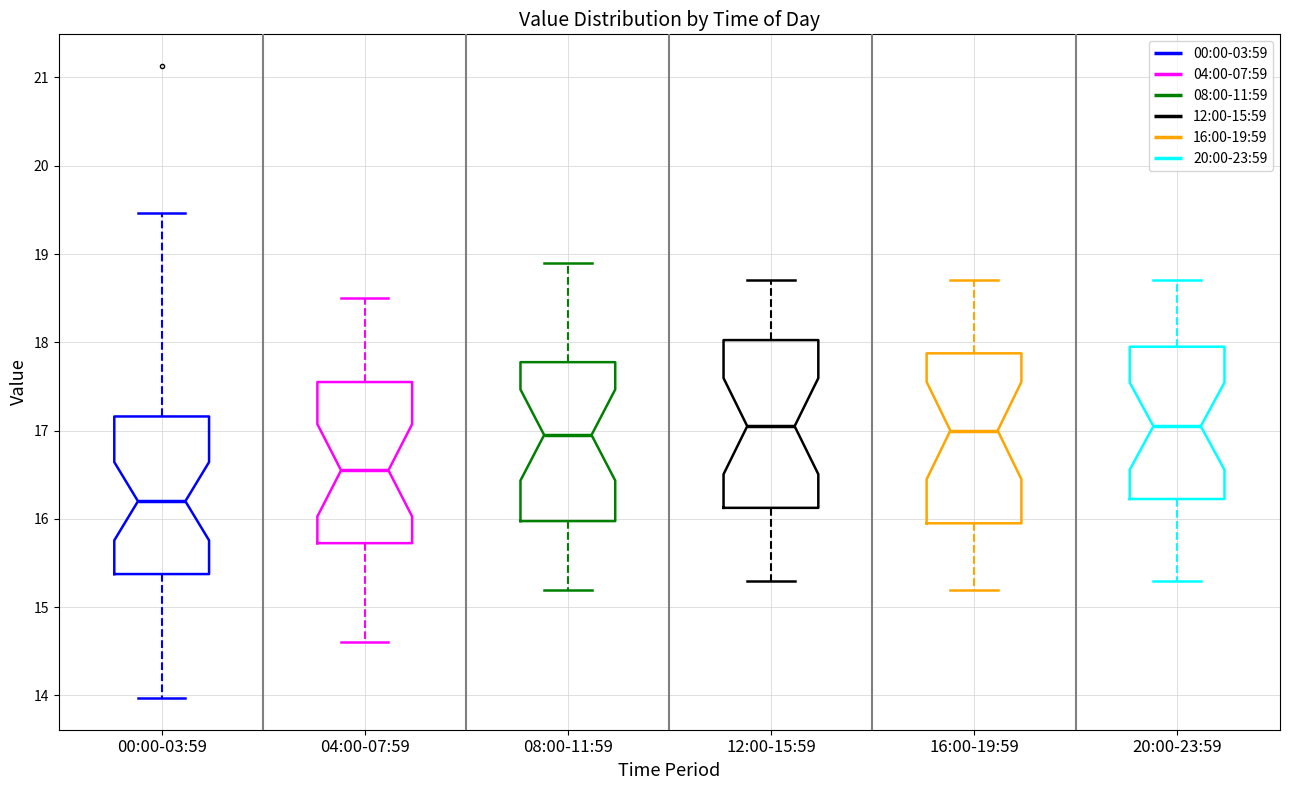

Reading left to right, transcribe this box plot: for each box, give where its median line is, the range the box spans, and where its two whiskers end, as read against the y-axis. The values are not printed on the chart, so give them approximately, as read against the axis.

00:00-03:59: median 16.2, box 15.4 to 17.2, whiskers 14.0 to 19.5
04:00-07:59: median 16.6, box 15.7 to 17.6, whiskers 14.6 to 18.5
08:00-11:59: median 17.0, box 16.0 to 17.8, whiskers 15.2 to 18.9
12:00-15:59: median 17.1, box 16.1 to 18.0, whiskers 15.3 to 18.7
16:00-19:59: median 17.0, box 16.0 to 17.9, whiskers 15.2 to 18.7
20:00-23:59: median 17.1, box 16.2 to 18.0, whiskers 15.3 to 18.7